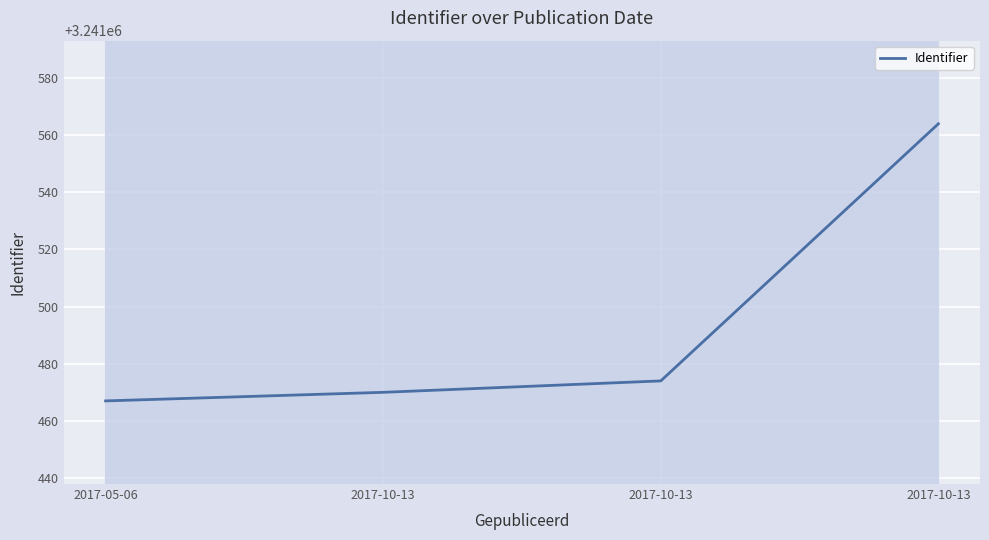

Is it true that the value at 2017-10-13 is 3241470?

True